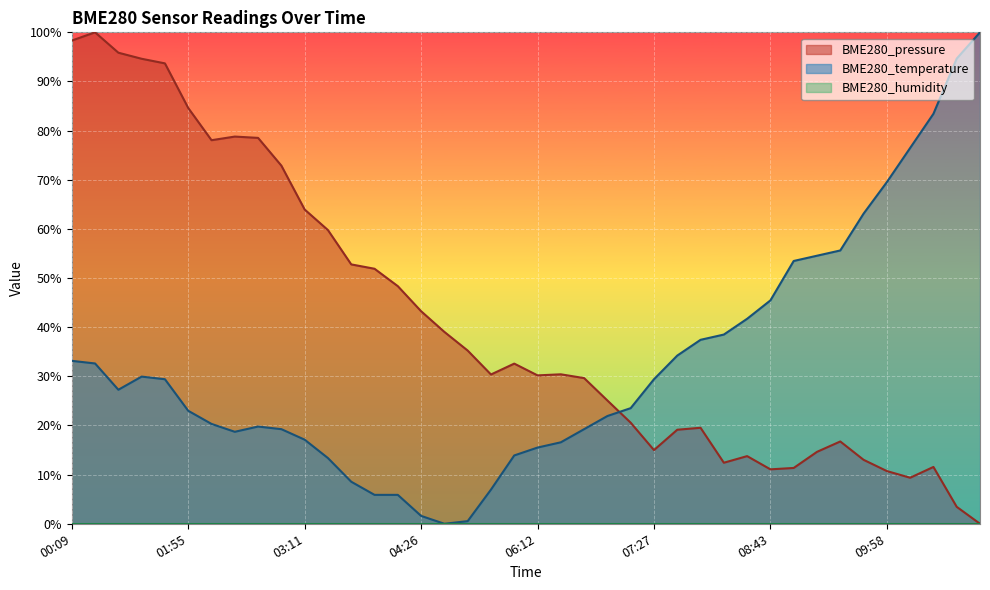

Where does the BME280_temperature series first go above 27?

00:09